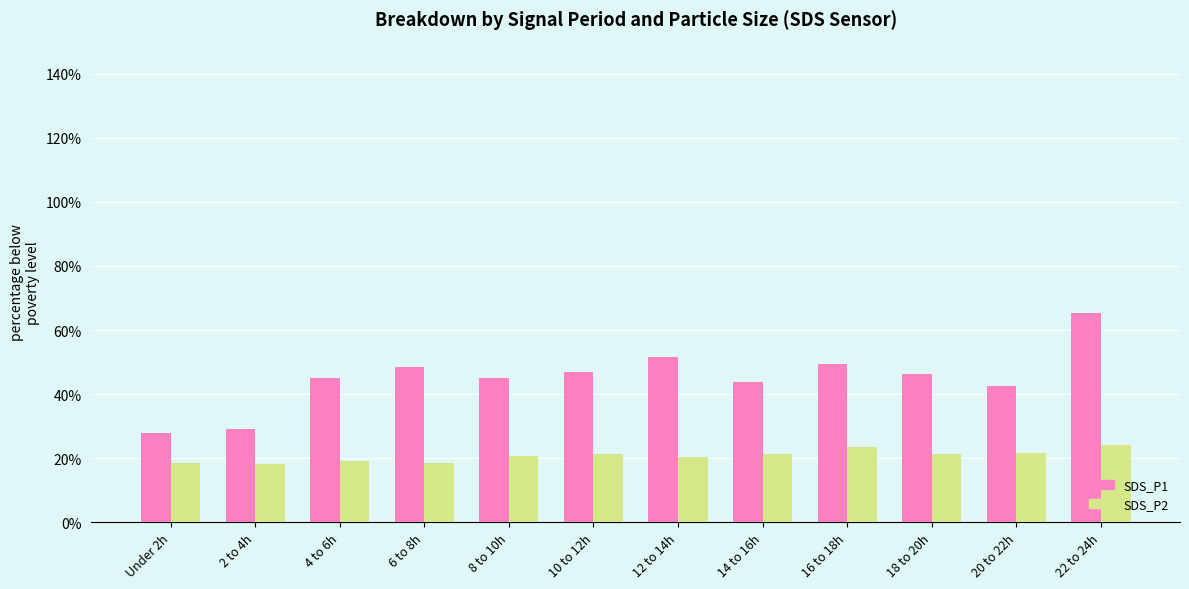

What is the sum of the SDS_P1 values at 6 to 8h and 2 to 4h?

77.5